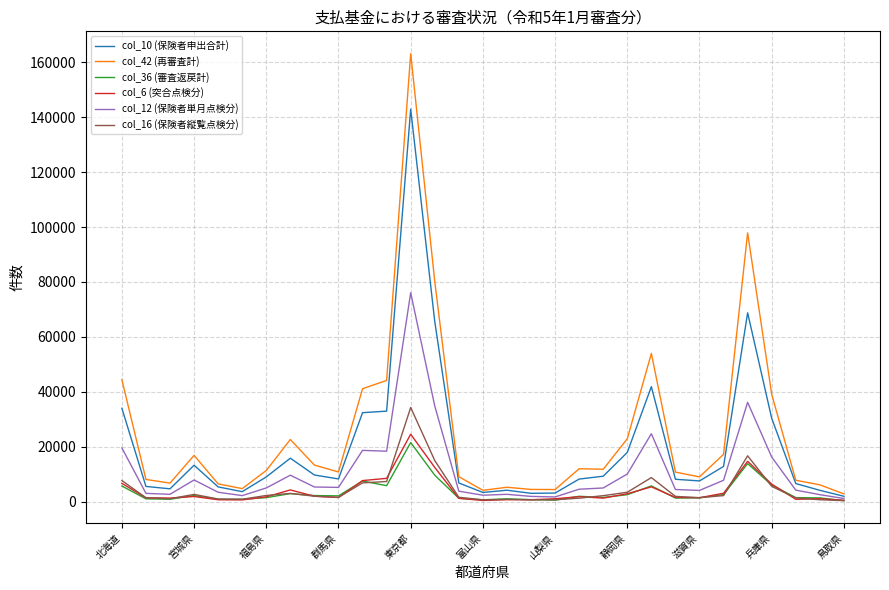

What is the difference between the maximum and second lowest values in the col_12 (保険者単月点検分) series?

74366